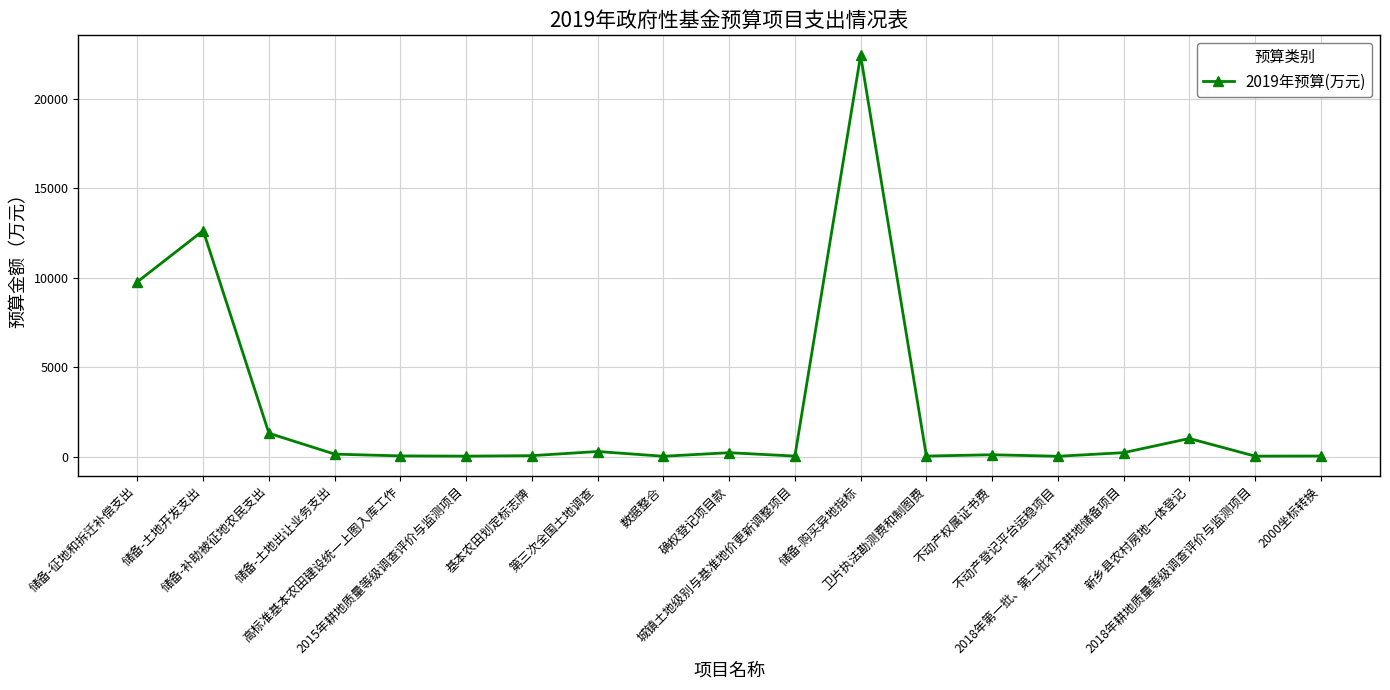

What is the sum of the values at 新乡县农村房地一体登记 and 确权登记项目款?

1222.1